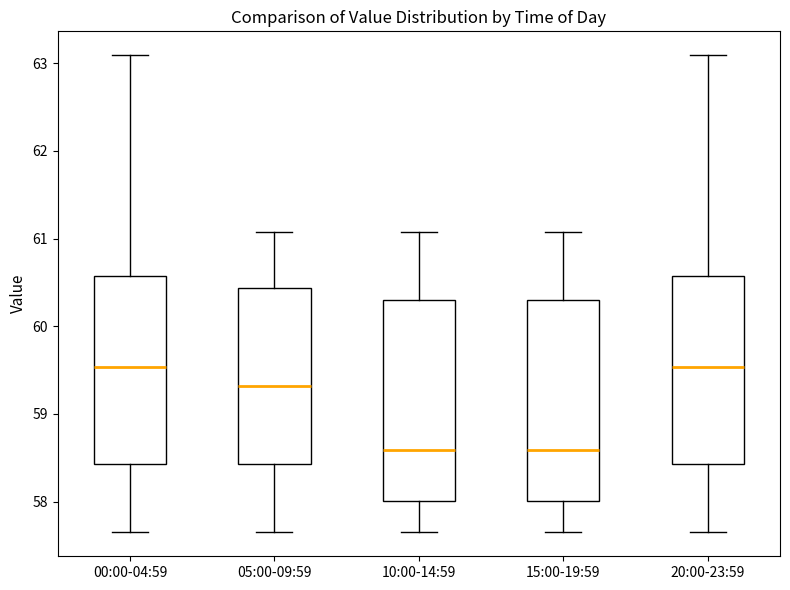

Reading left to right, transcribe this box plot: for each box, give where its median line is, the range the box spans, and where its two whiskers end, as read against the y-axis. The values are not printed on the chart, so give them approximately, as read against the axis.

00:00-04:59: median 59.5, box 58.4 to 60.6, whiskers 57.7 to 63.1
05:00-09:59: median 59.3, box 58.4 to 60.4, whiskers 57.7 to 61.1
10:00-14:59: median 58.6, box 58.0 to 60.3, whiskers 57.7 to 61.1
15:00-19:59: median 58.6, box 58.0 to 60.3, whiskers 57.7 to 61.1
20:00-23:59: median 59.5, box 58.4 to 60.6, whiskers 57.7 to 63.1